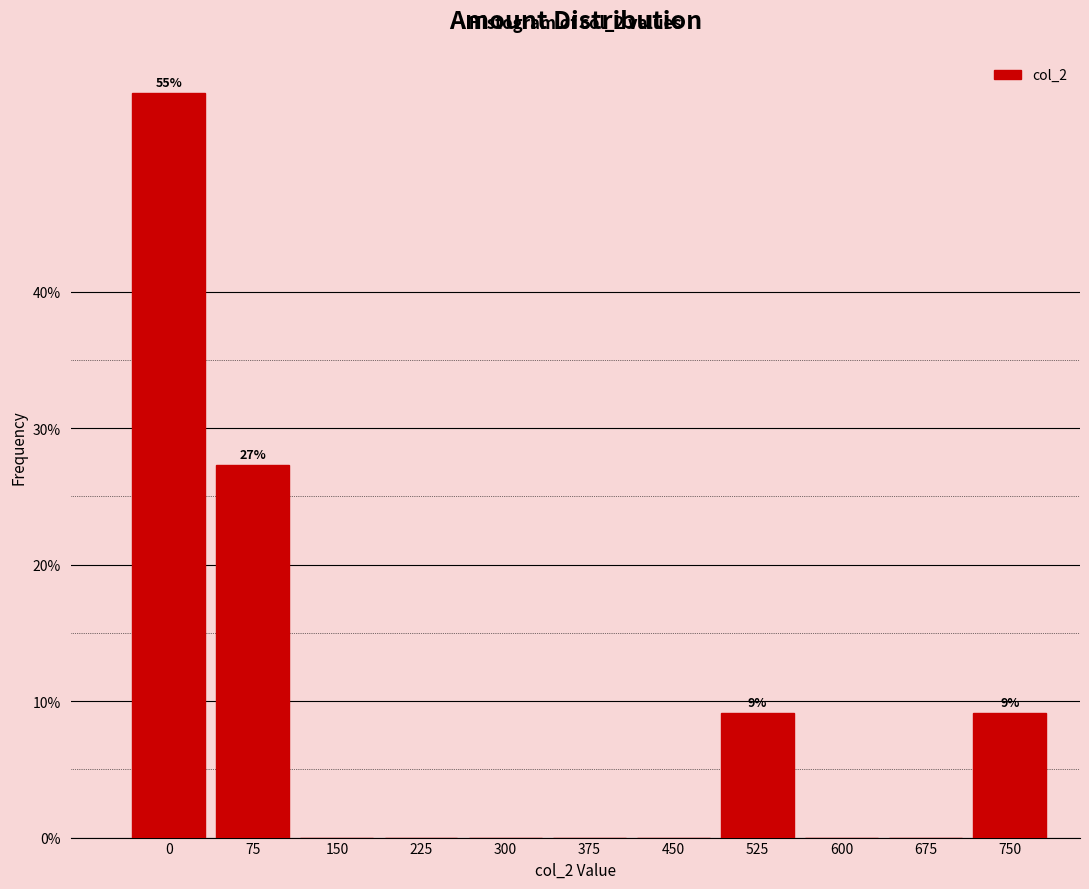

Reading right to left, extract all data points from this chart.

750=9.1	675=0.0	600=0.0	525=9.1	450=0.0	375=0.0	300=0.0	225=0.0	150=0.0	75=27.3	0=54.5